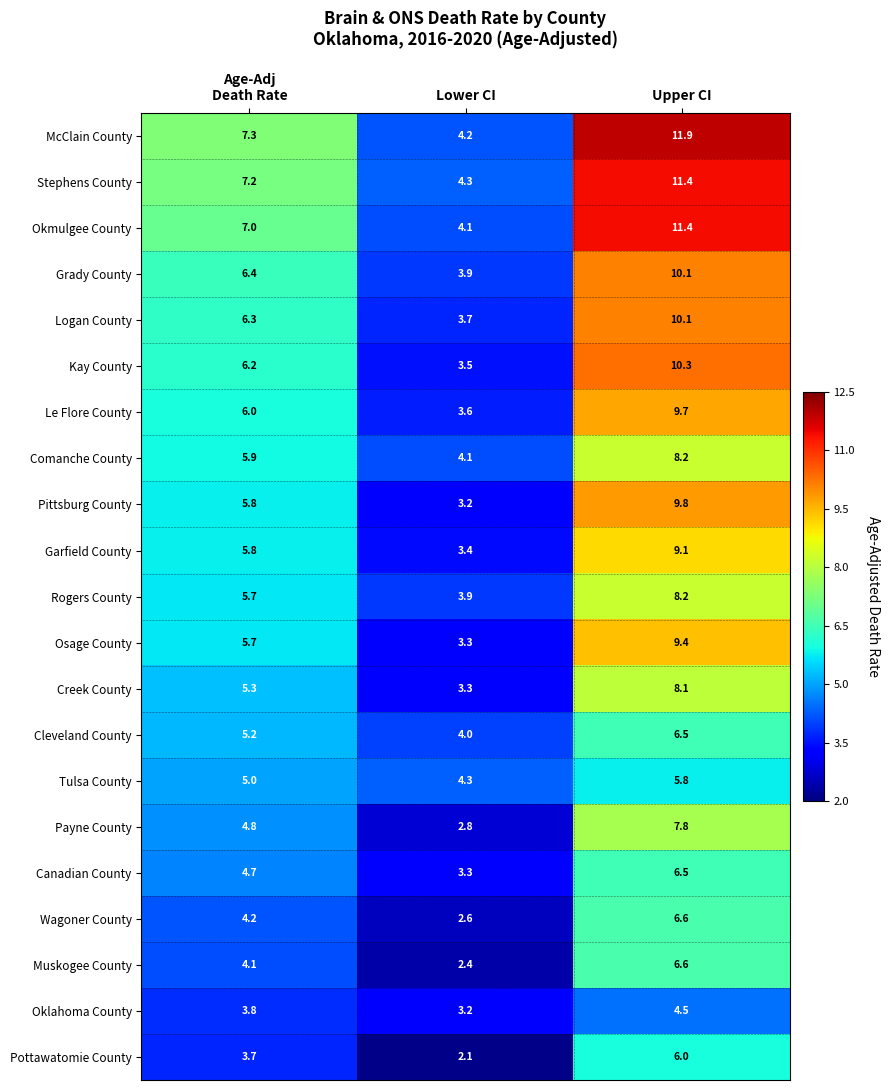

Which series has the largest range (max minus min)?

McClain County